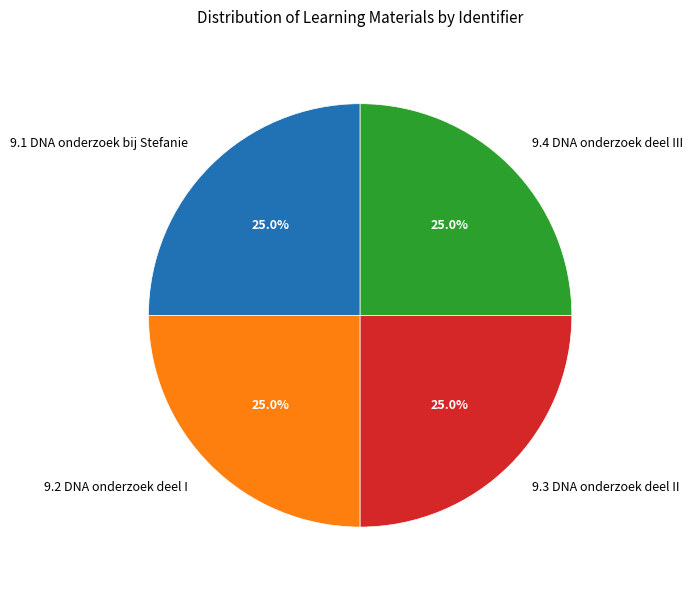

Does 9.3 DNA onderzoek deel II represent more than half of the total?

No